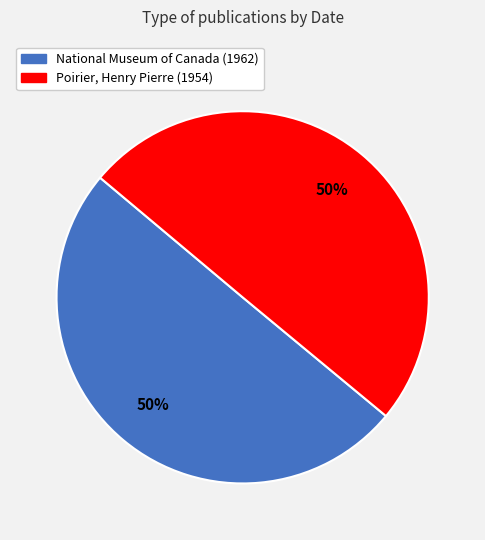

How many segments does this pie chart have?

2